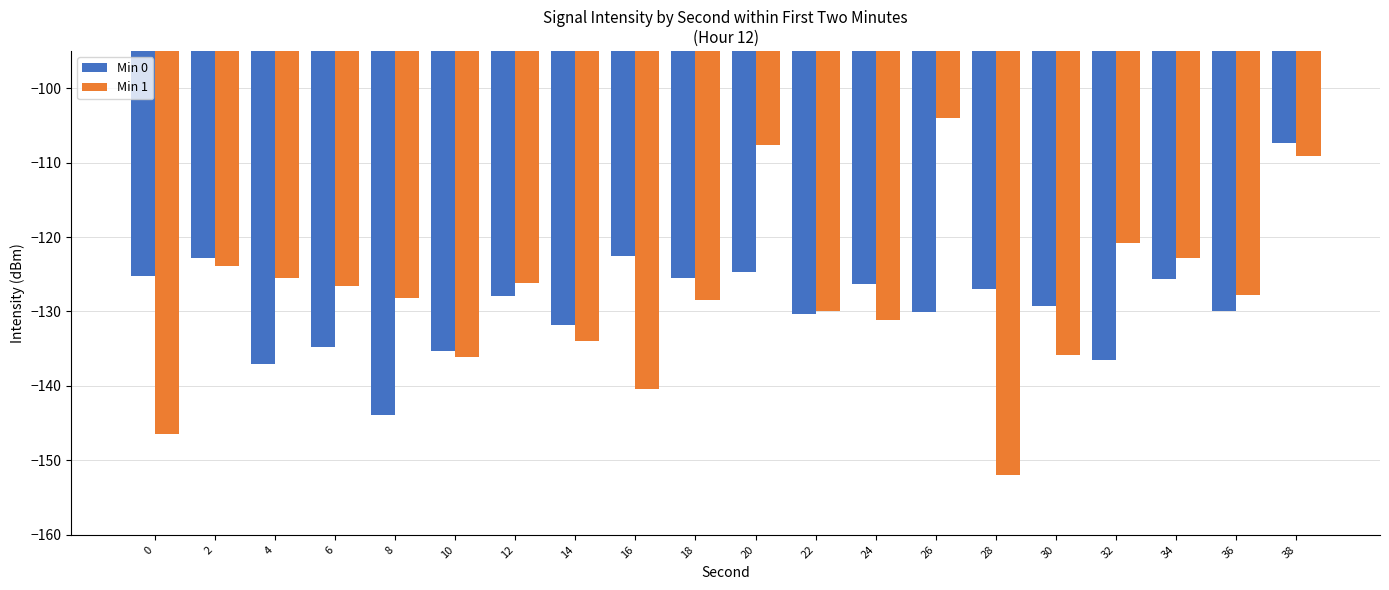

At which category is the sum across all series the highest?

38